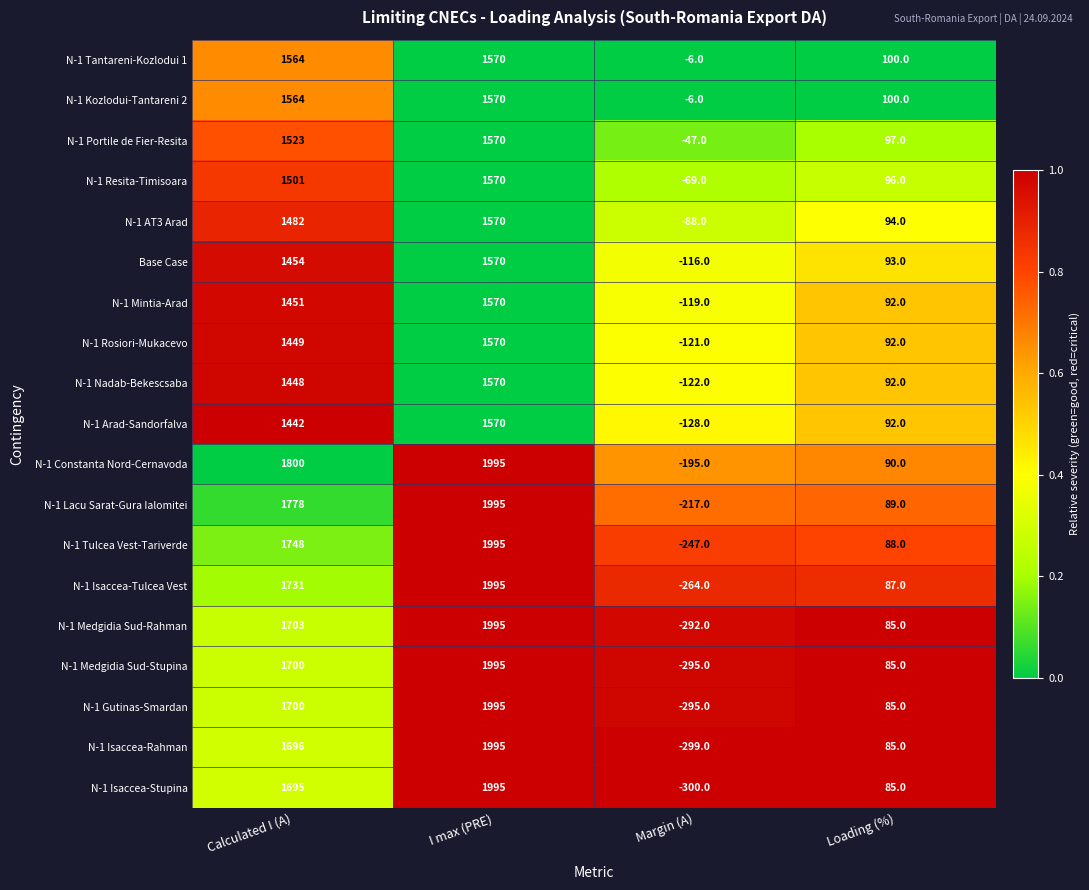

Count the number of categories in the chart.

4